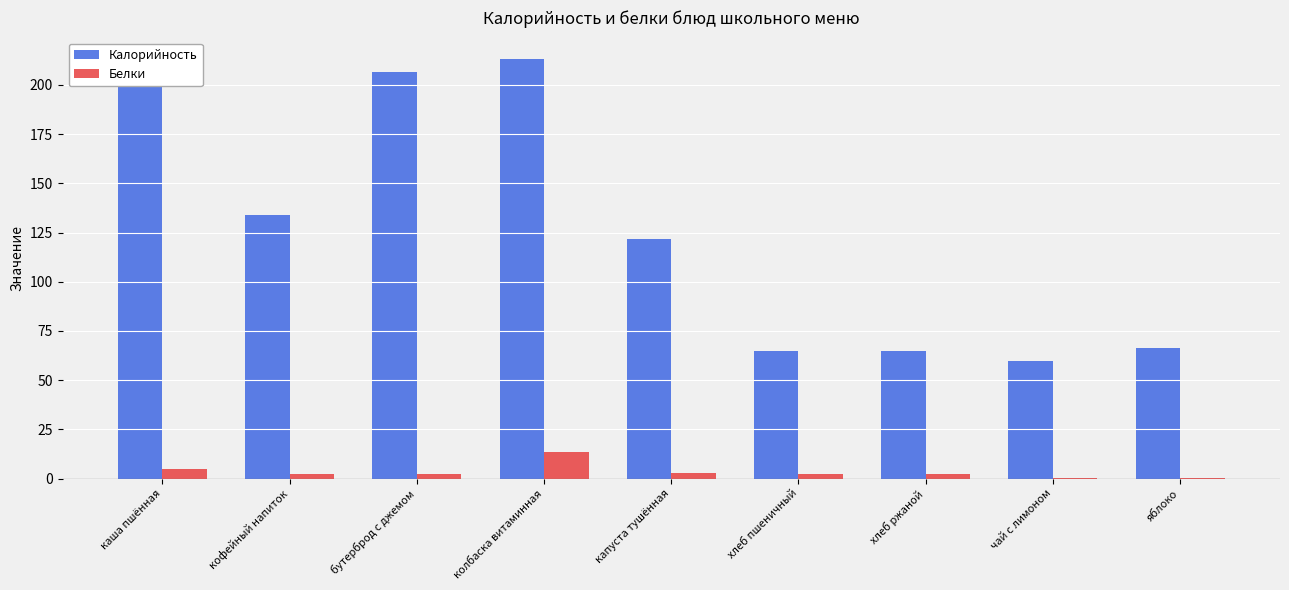

What is the highest value of the Белки series?

13.3